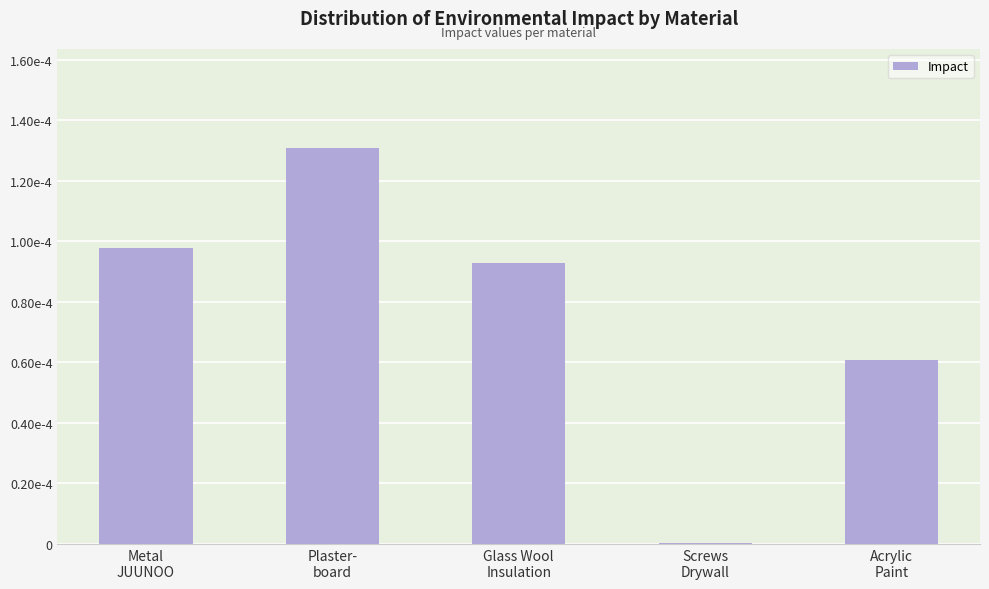

At which category does the chart reach its peak across all series?

Plaster-
board